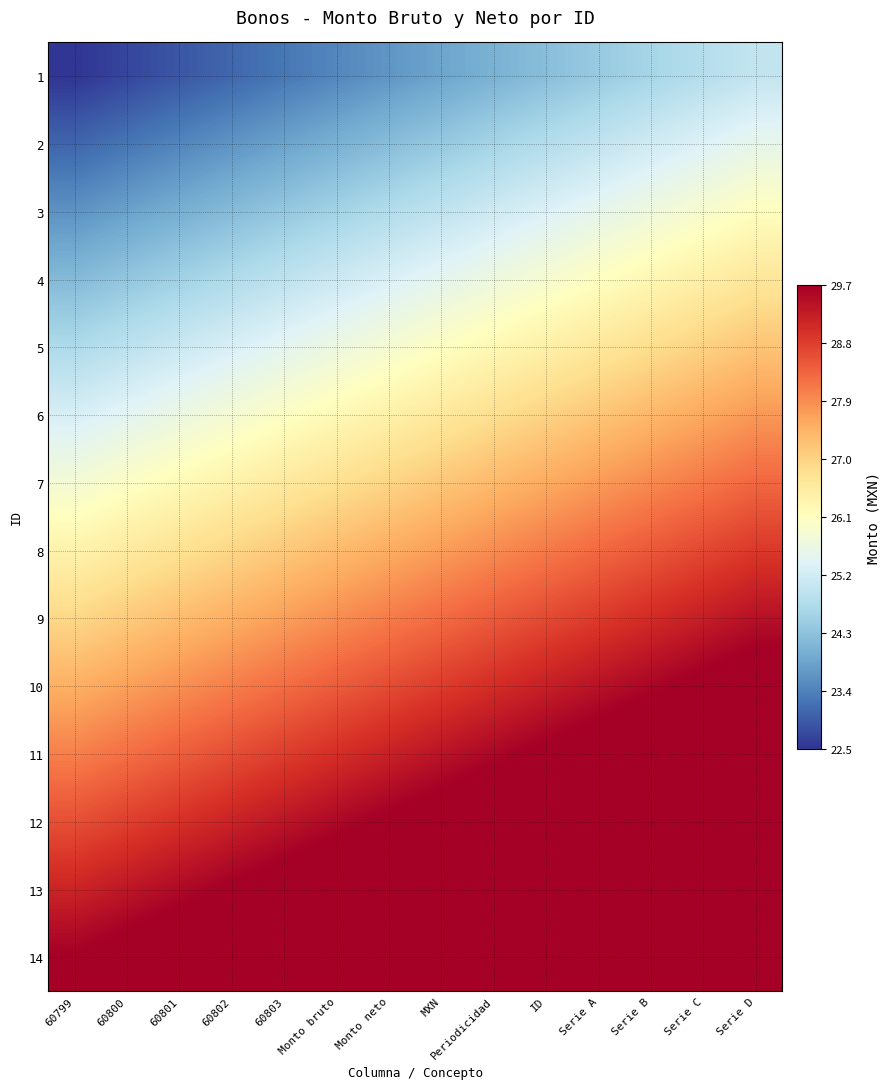

Count the number of data series in this chart.

14